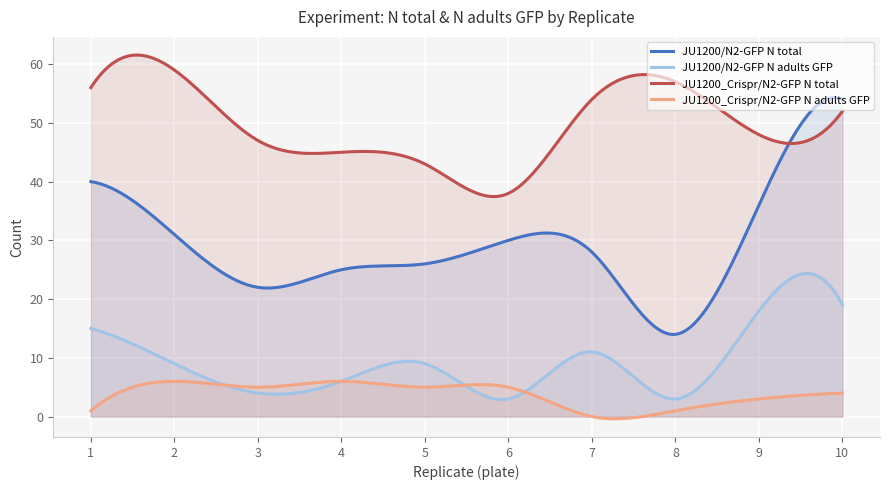

Reading left to right, transcribe all the data shown in this chart.

JU1200/N2-GFP N total: 1=40	2=31	3=22	4=25	5=26	6=30	7=28	8=14	9=36	10=54
JU1200/N2-GFP N adults GFP: 1=15	2=9	3=4	4=6	5=9	6=3	7=11	8=3	9=18	10=19
JU1200_Crispr/N2-GFP N total: 1=56	2=59	3=47	4=45	5=43	6=38	7=54	8=57	9=48	10=52
JU1200_Crispr/N2-GFP N adults GFP: 1=1	2=6	3=5	4=6	5=5	6=5	7=0	8=1	9=3	10=4